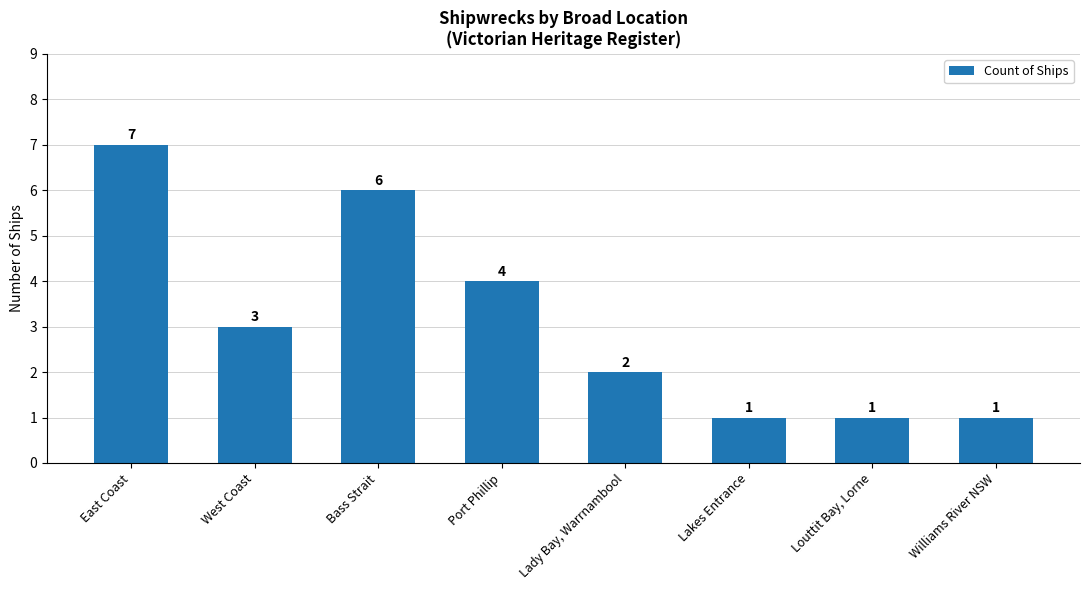

Does the chart contain stacked bars?

No